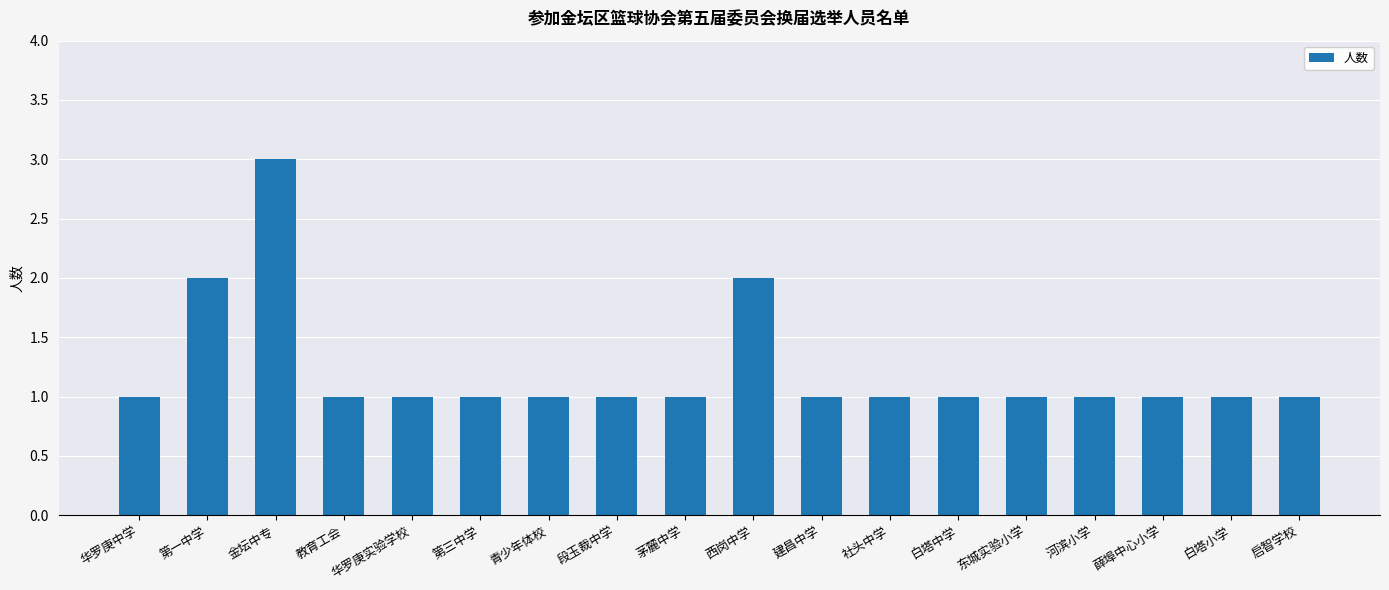

What is the sum of all values?

22